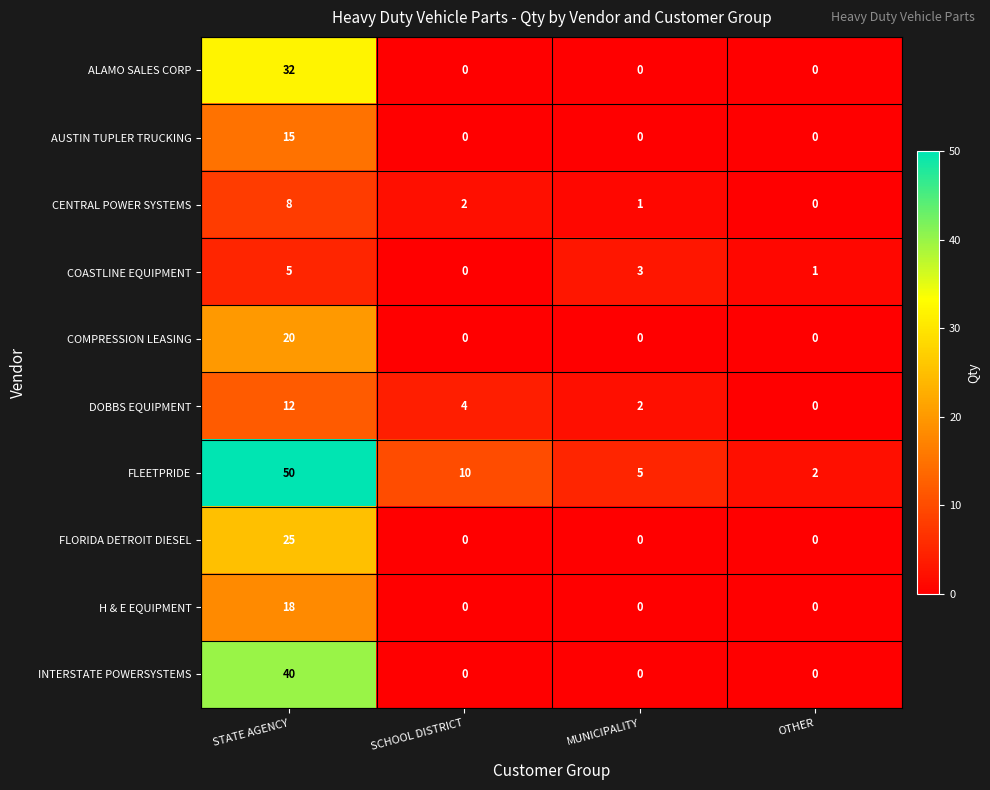

How many series are shown in this chart?

10